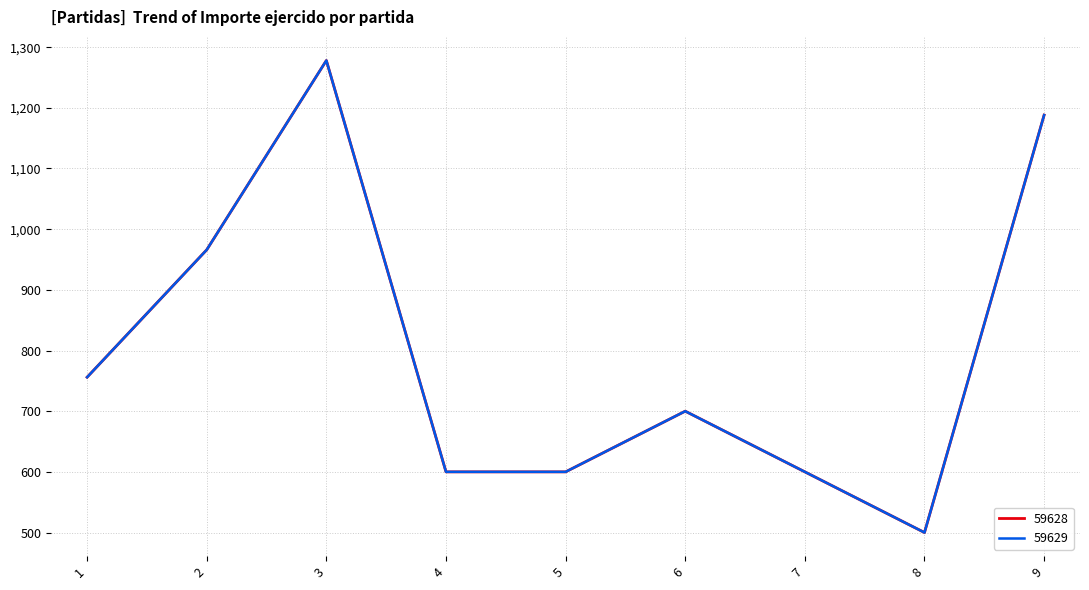

Which category has the highest value in the 59628 series?

3